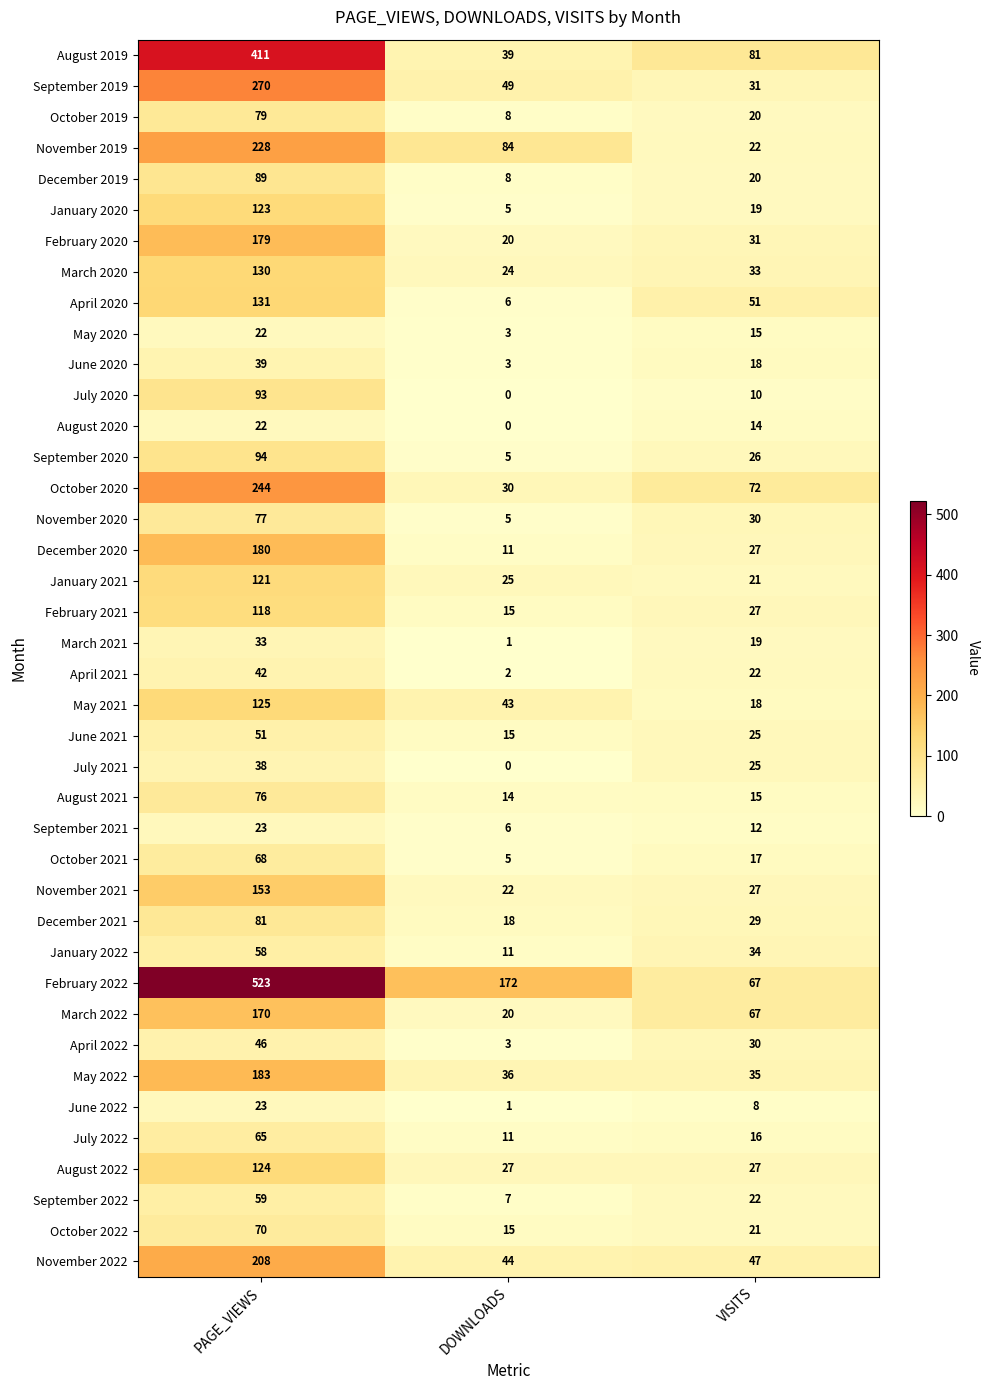

How many categories are shown in the chart?

3